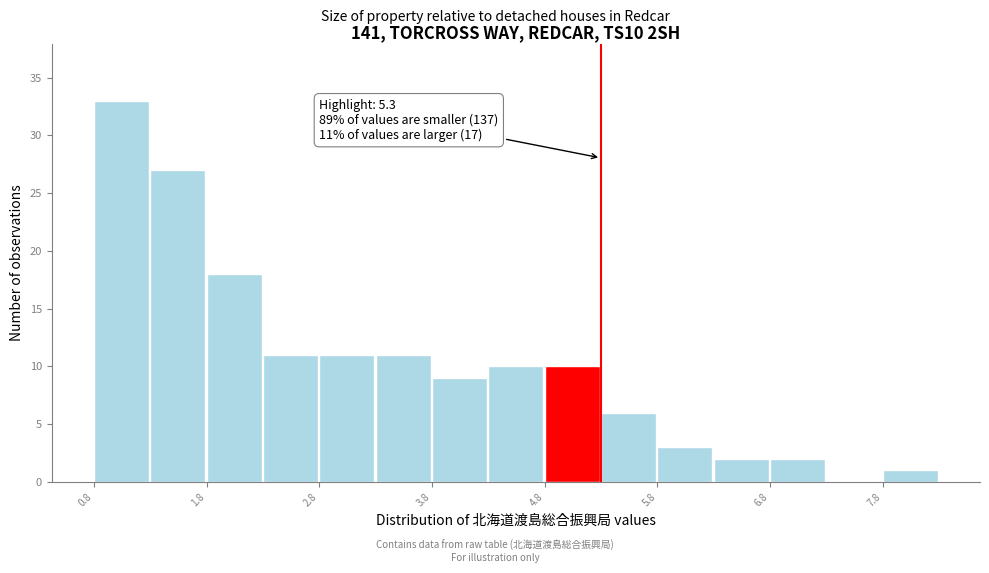

Over which range of the x-axis is the bar tallest?

0.8 to 1.3